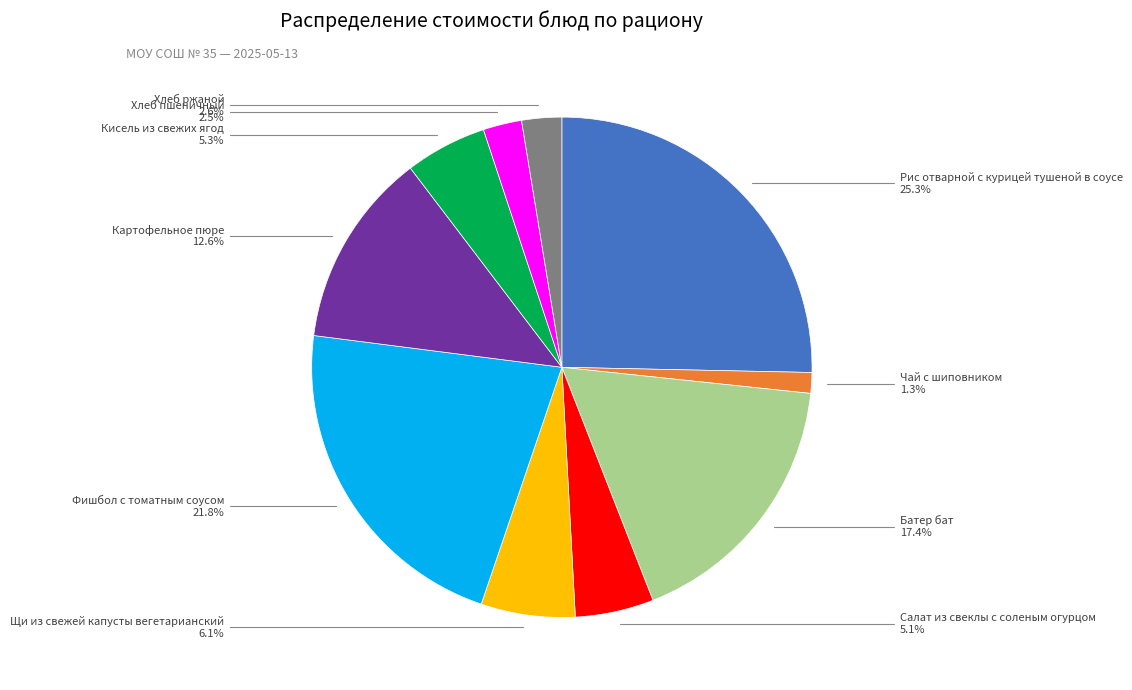

How many slices are in this pie chart?

10